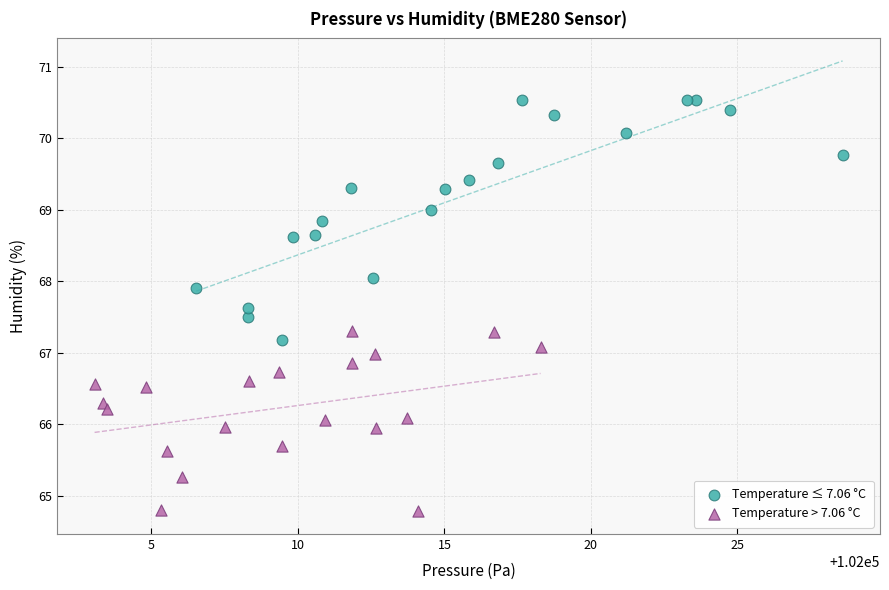

Which series reaches the minimum Y coordinate?

Temperature > 7.06 °C